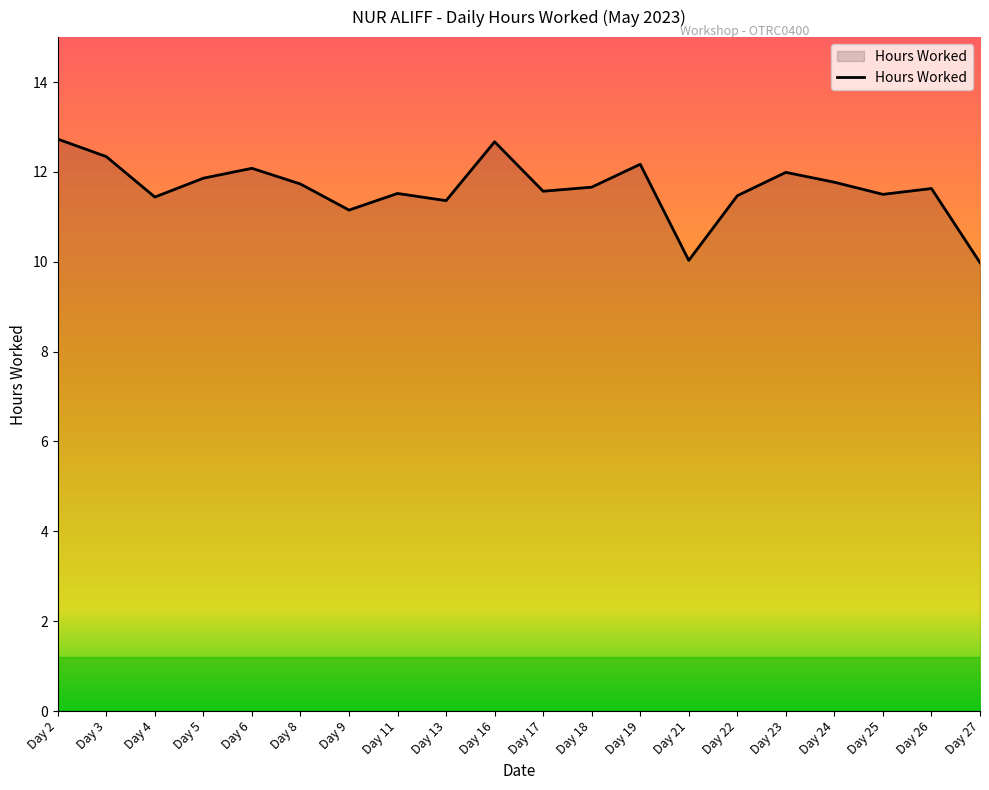

What value does the data have at Day 2?

12.7